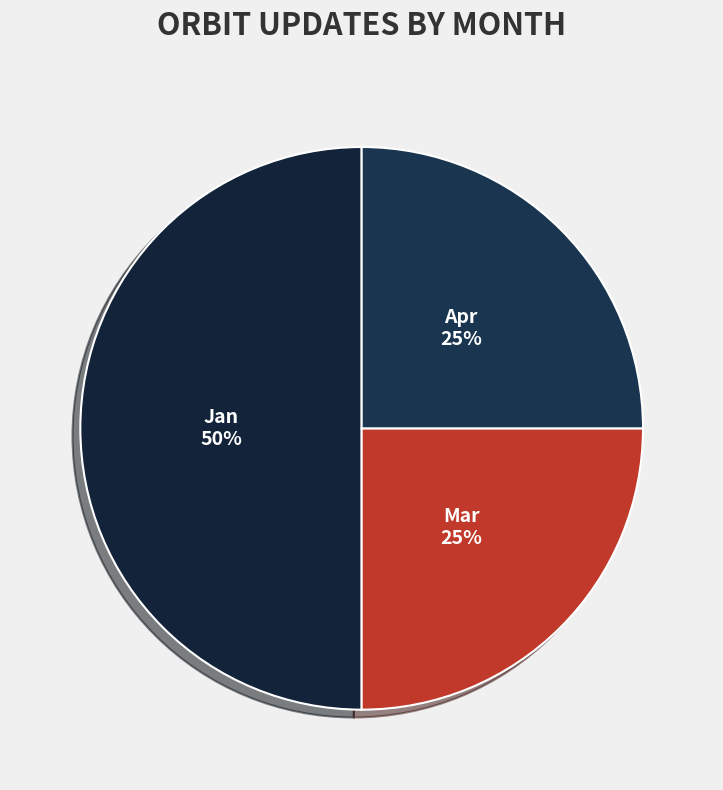

How many segments does this pie chart have?

3